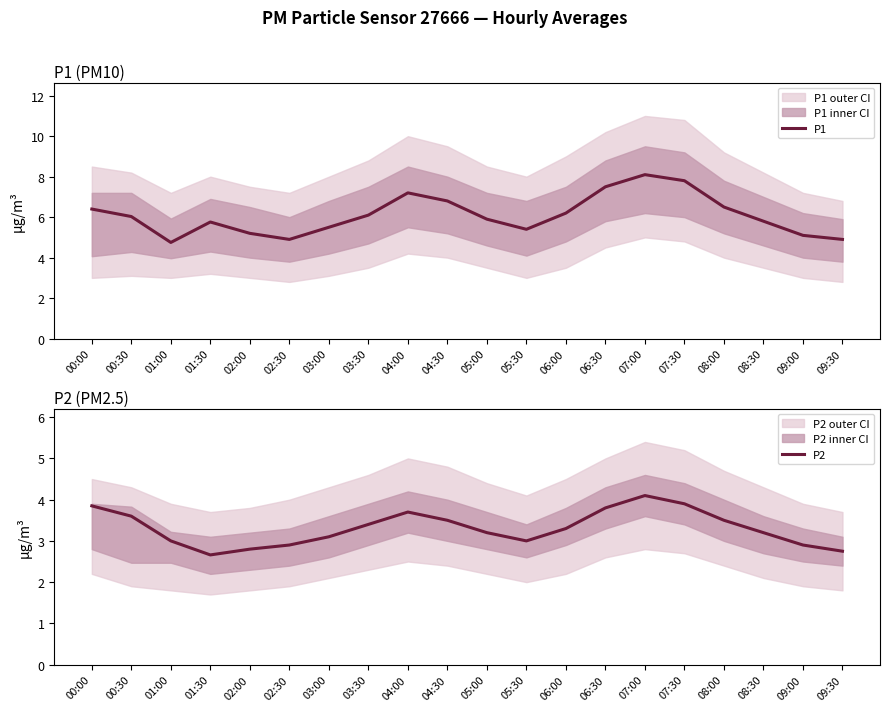

Count the number of categories in the chart.

20